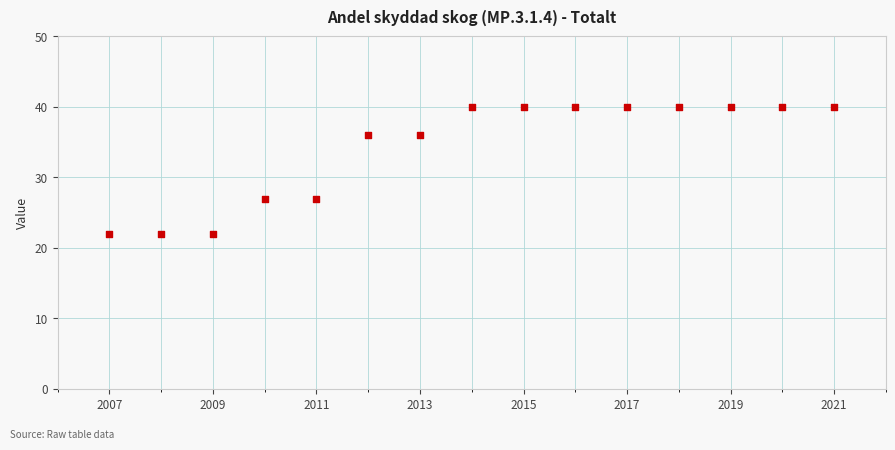

What is the range of X values (max minus min)?

14